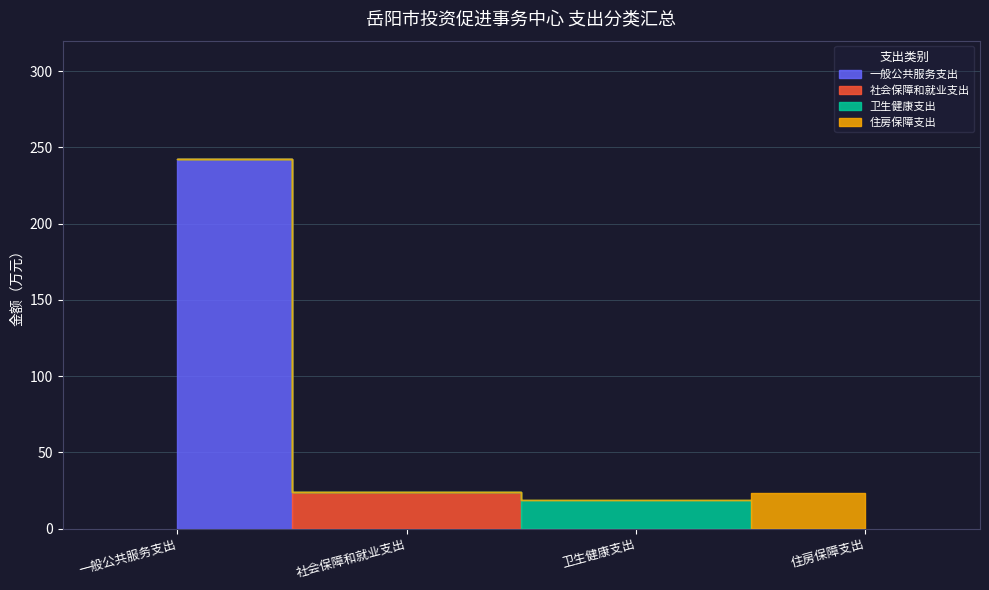

Reading left to right, what are all the values shown in this chart?

一般公共服务支出: 242.7	0.0	0.0	0.0
社会保障和就业支出: 0.0	24.2	0.0	0.0
卫生健康支出: 0.0	0.0	18.4	0.0
住房保障支出: 0.0	0.0	0.0	23.4